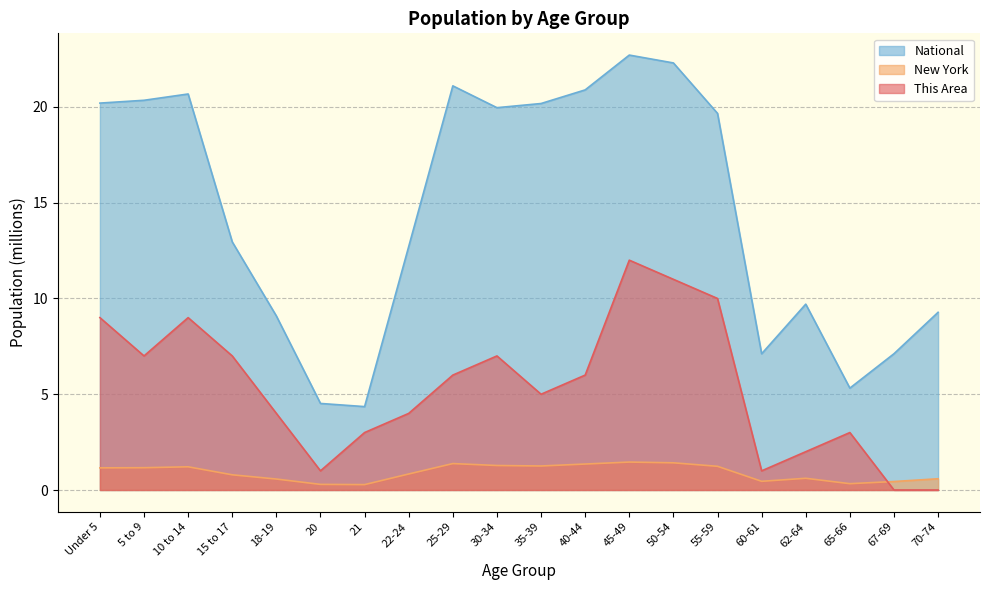

What is the spread (max minus min) of values at 50-54?

20.9